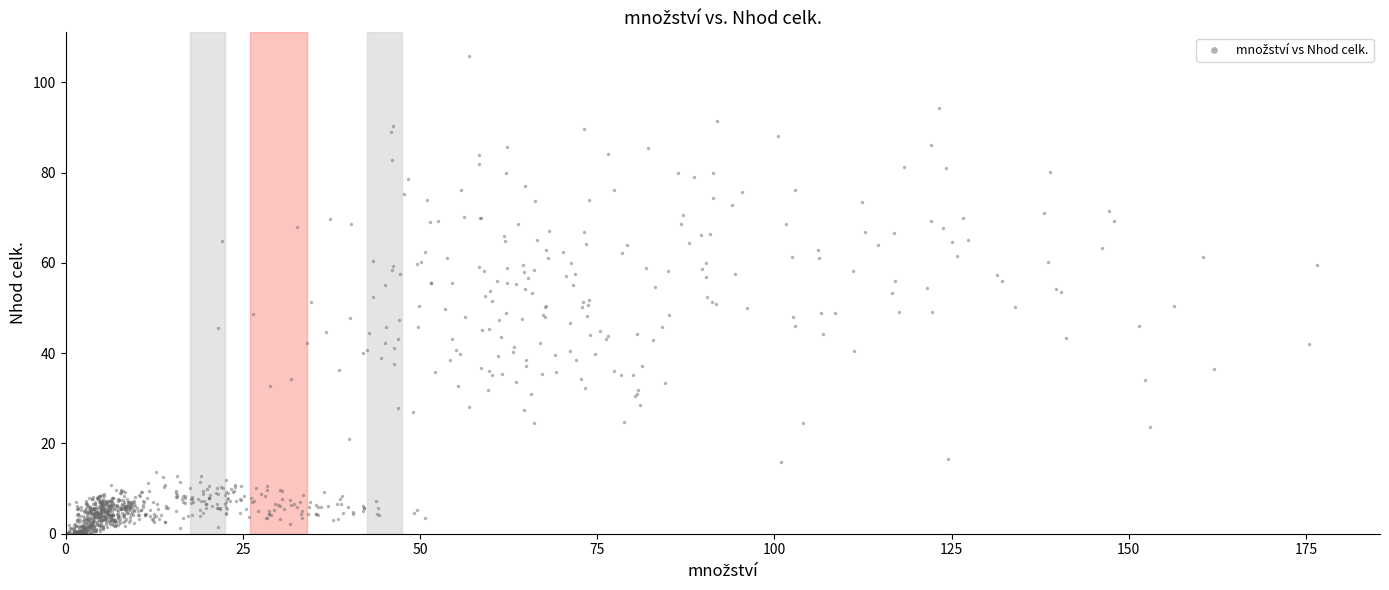

What is the range of X values (max minus min)?

176.4